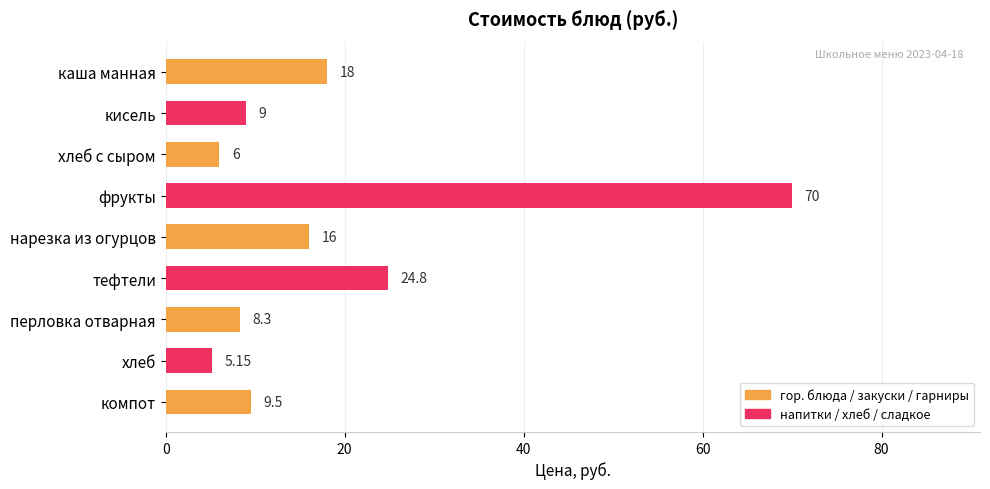

Which category has the highest value across all series?

фрукты